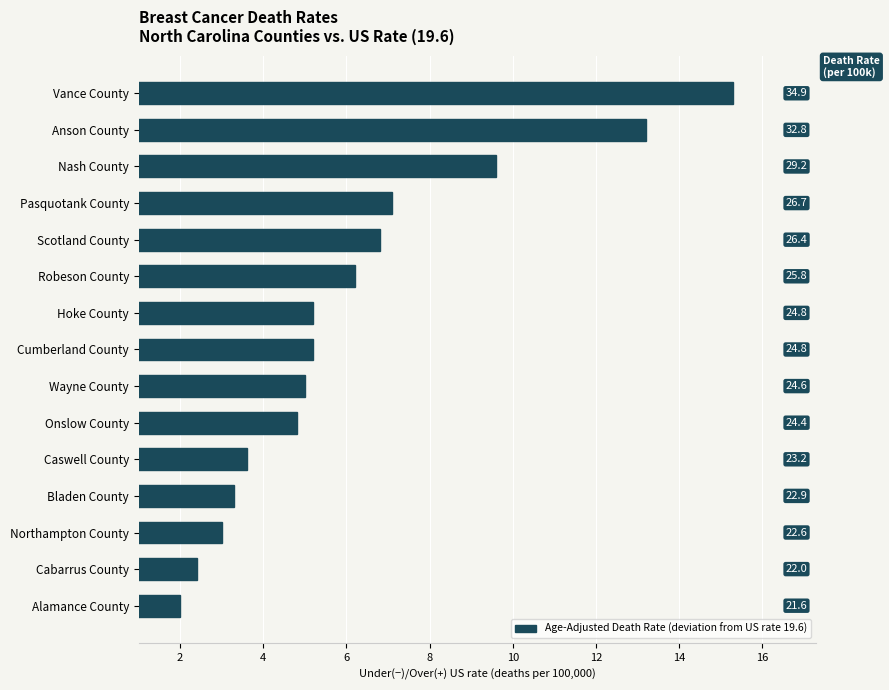

What is the difference between the maximum and minimum values?

13.3